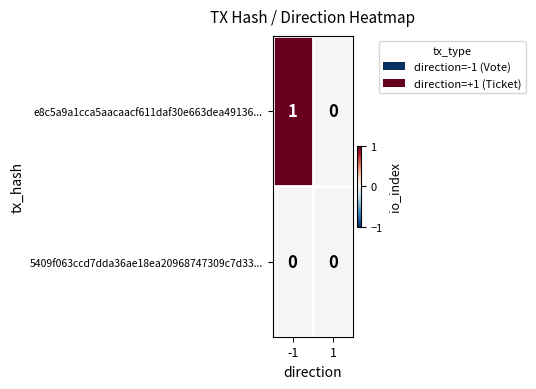

Which series has the largest total across all categories?

e8c5a9a1cca5aacaacf611daf30e663dea49136...